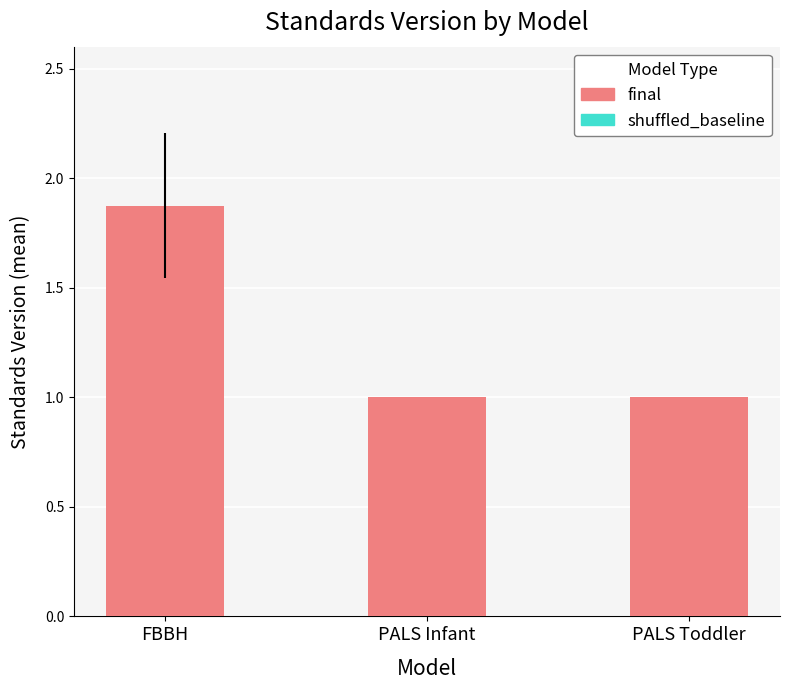

How many distinct data groups are displayed?

1